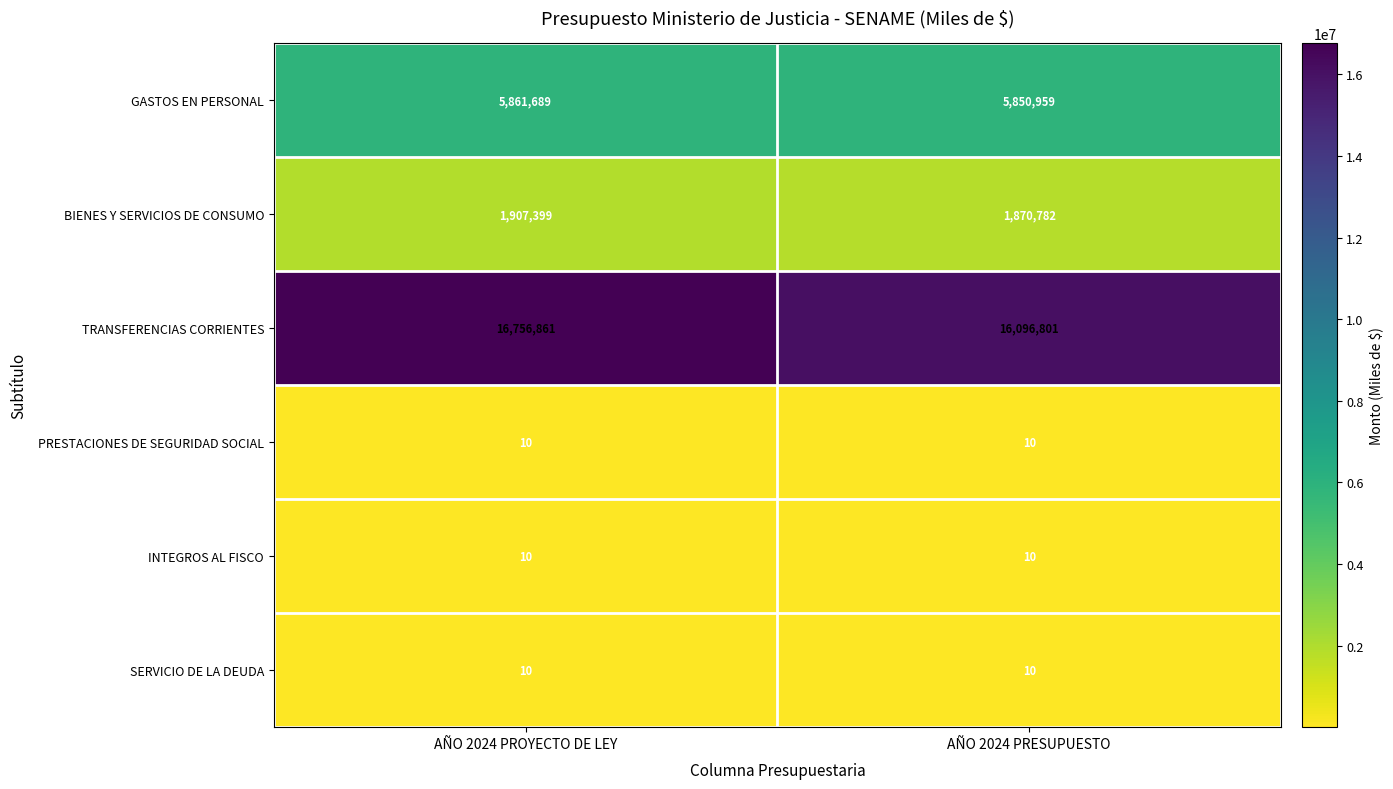

How many series are shown in this chart?

6